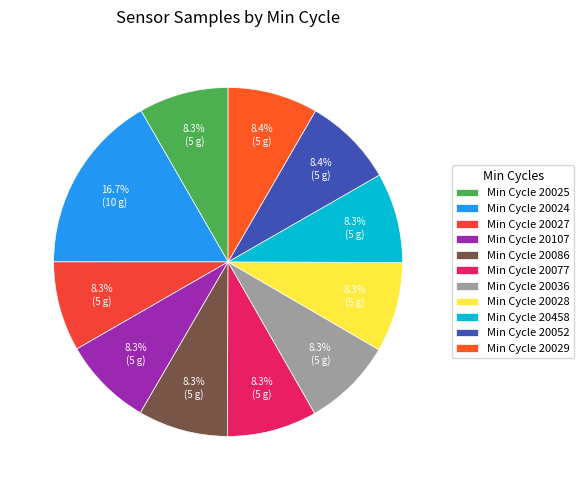

How many segments does this pie chart have?

11